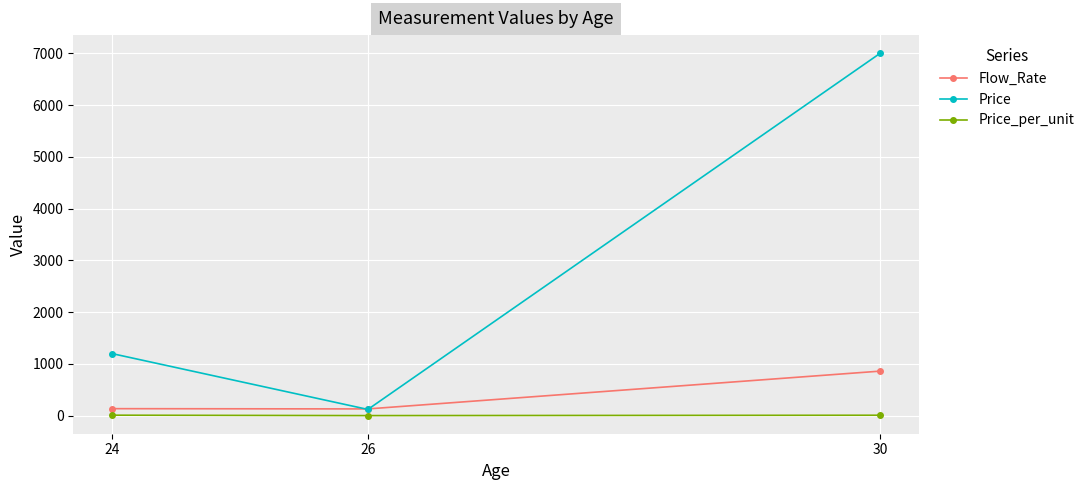

Which series changed the most between 26 and 30?

Price